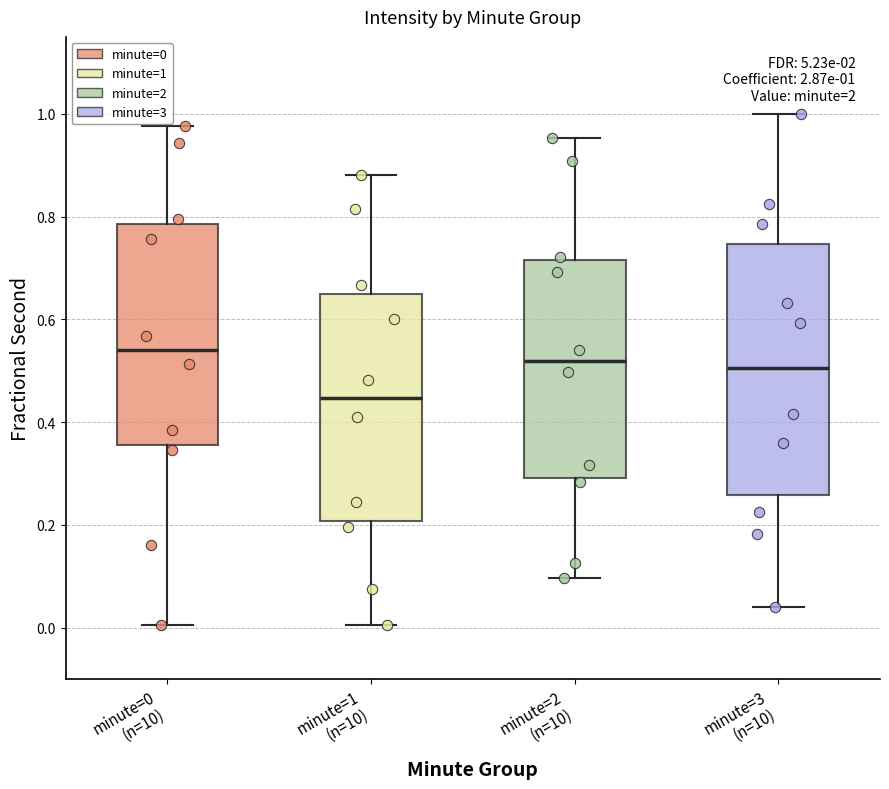

Which box has the lowest median line?

minute=1 (n=10)